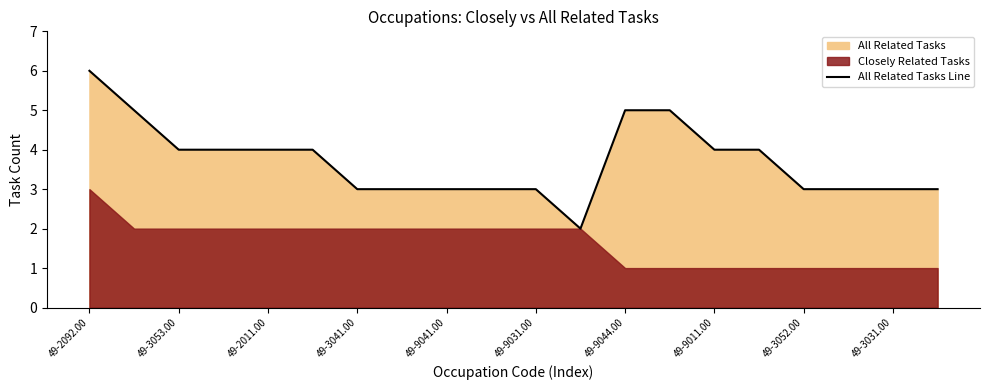

Which category has the highest value in the All Related Tasks Line series?

49-2092.00